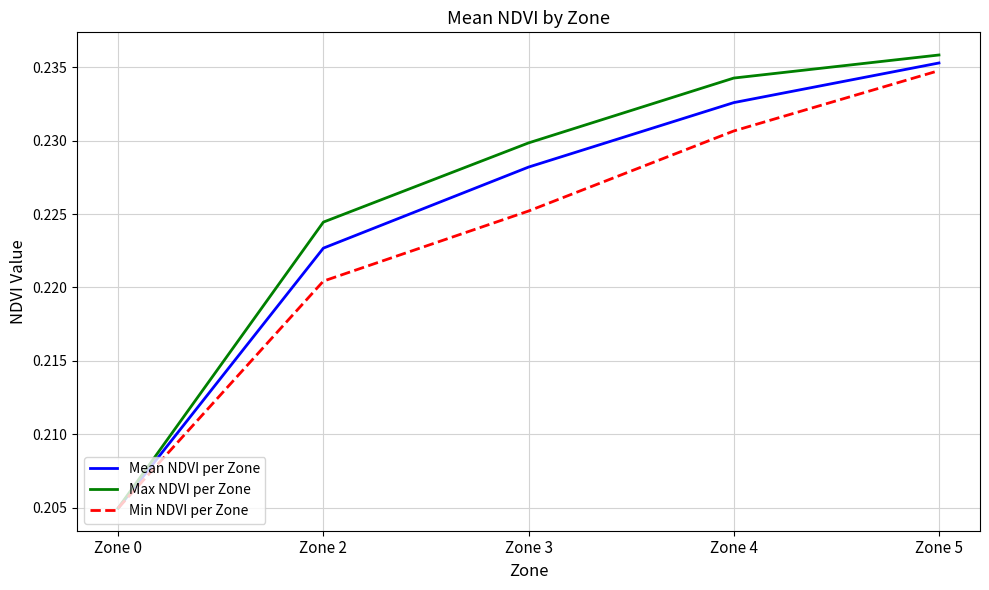

List the series in order of their overall mean, lowest first.

Min NDVI per Zone, Mean NDVI per Zone, Max NDVI per Zone